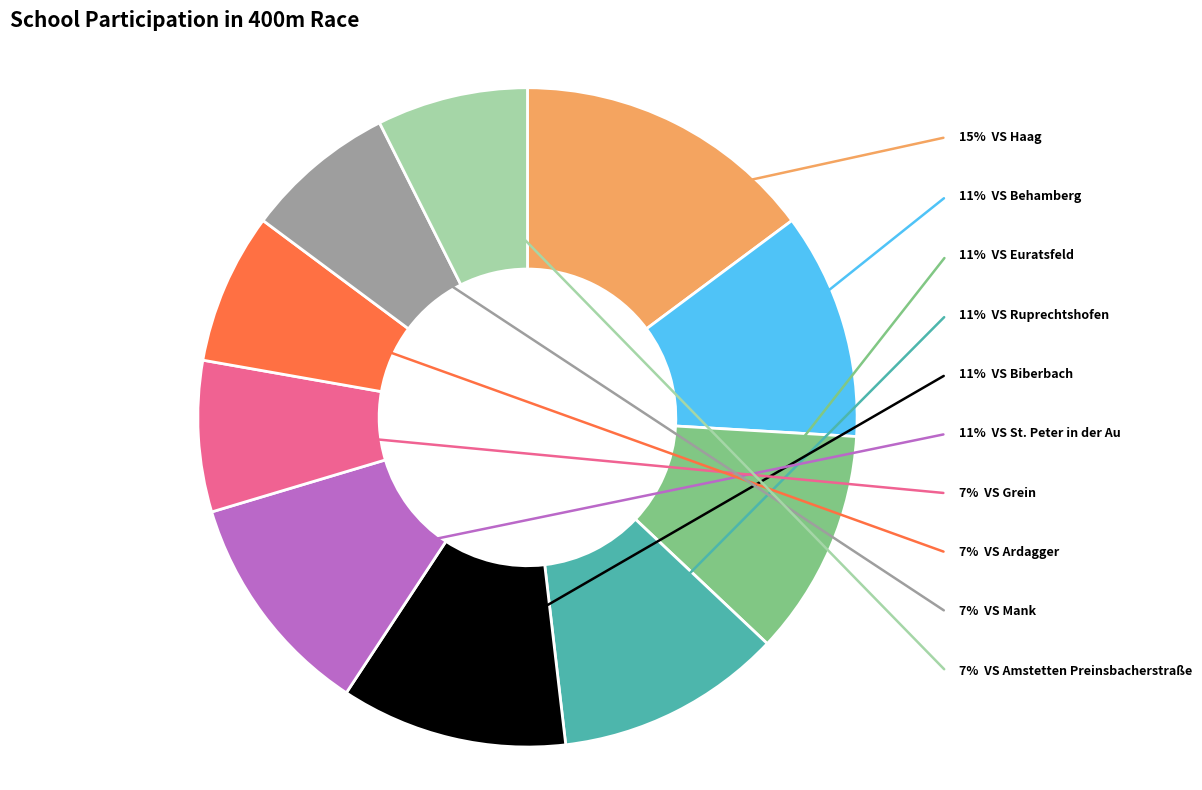

Approximately how many times larger is the value at VS Behamberg compared to VS Grein?

1.5